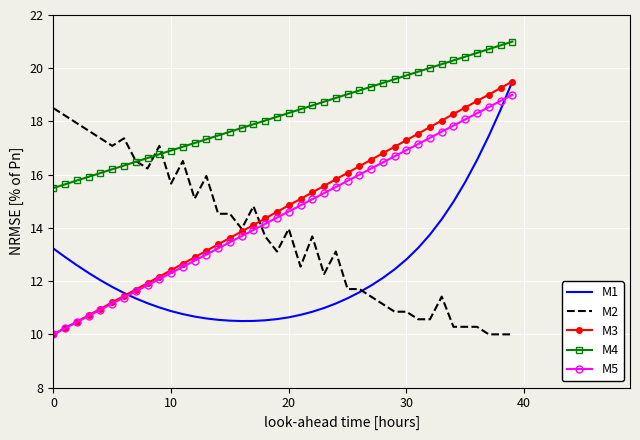

True or false: M3 and M4 cross at least once.

False